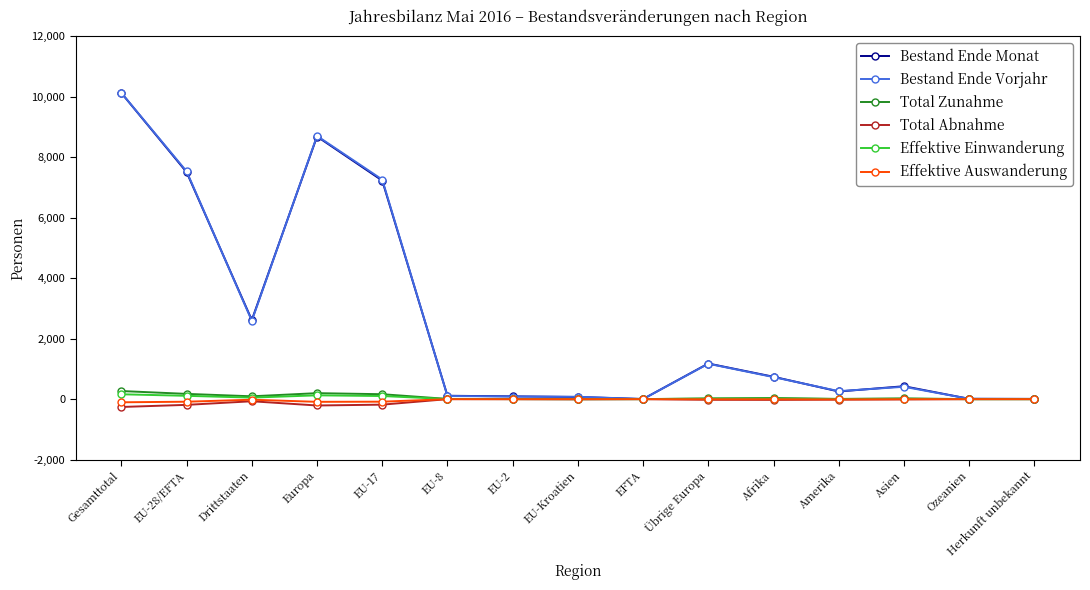

What is the label of the 7th point from the right?

EFTA